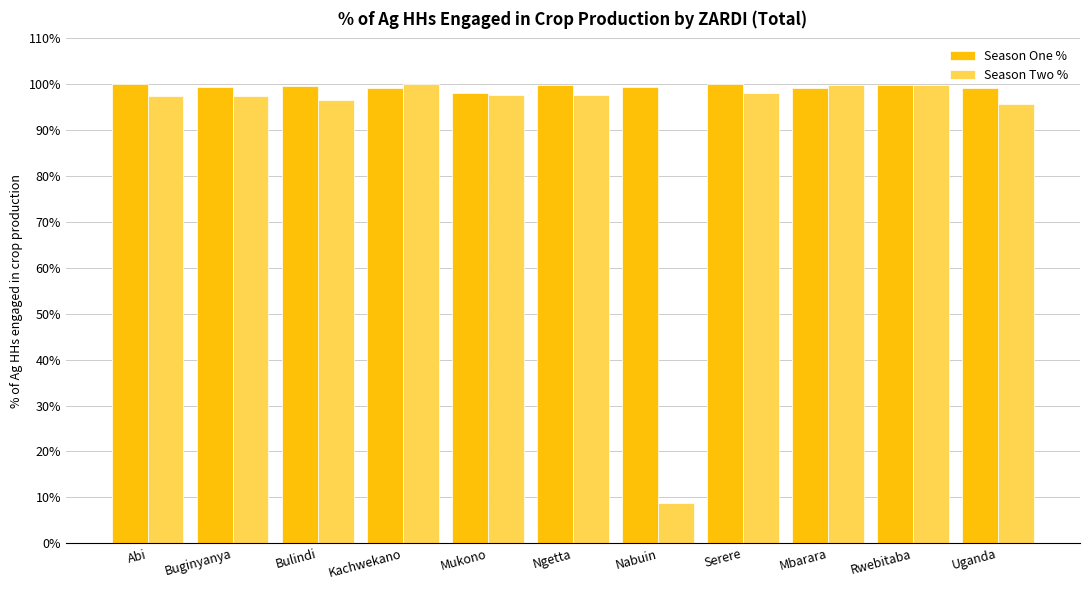

The value of Season One % at Mukono is 134.0. True or false?

False